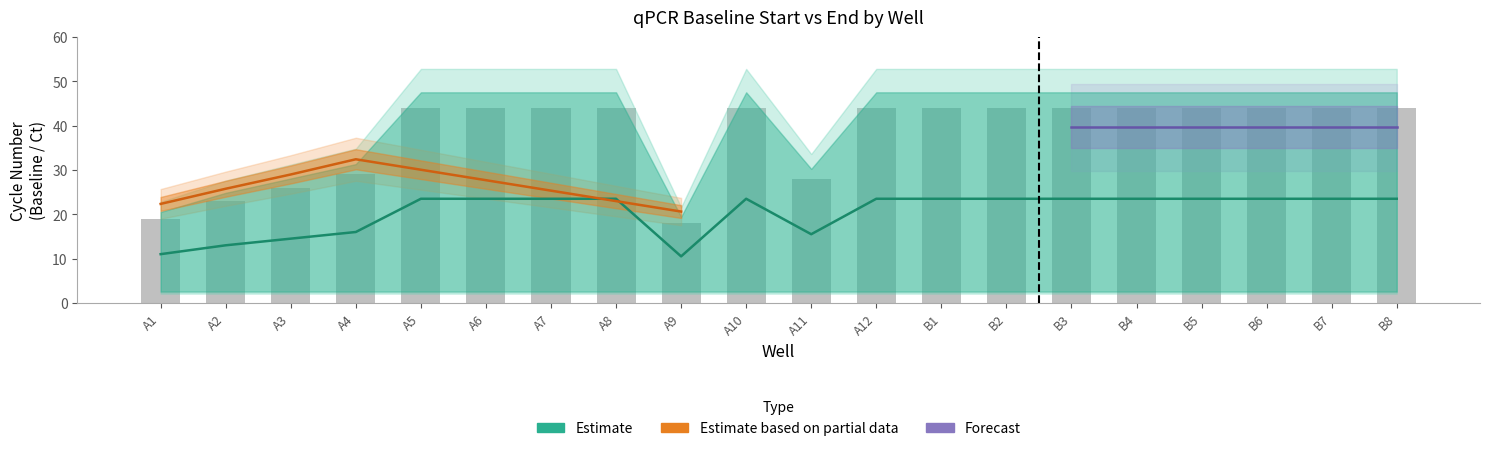

What is the difference between the values at A1 and A3?

3.5